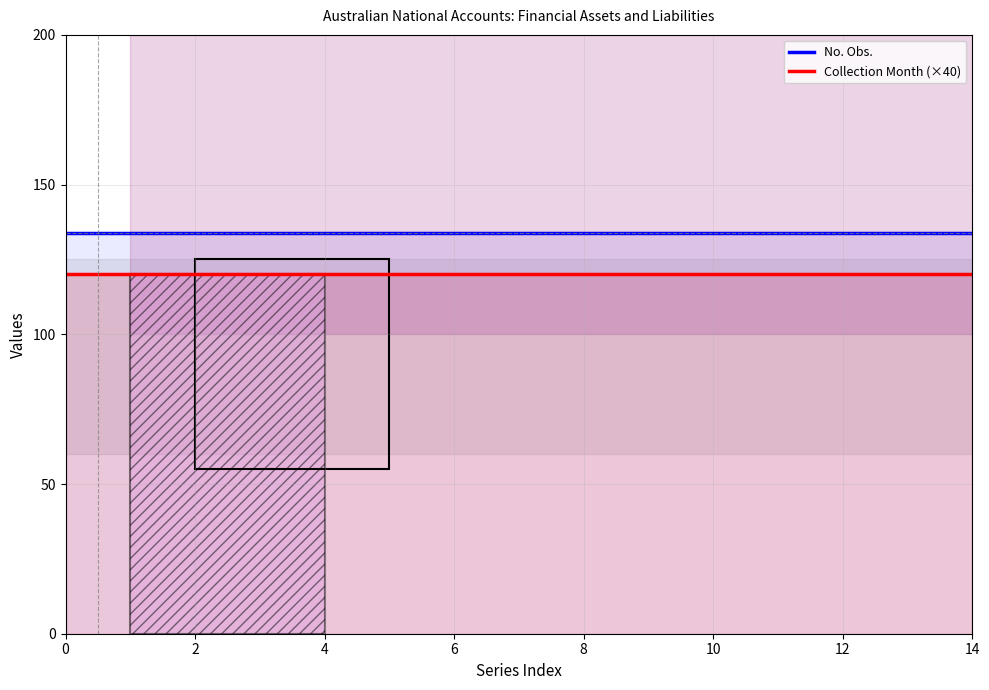

Rank the series by their maximum value, from lowest to highest.

Collection Month (×40), No. Obs.